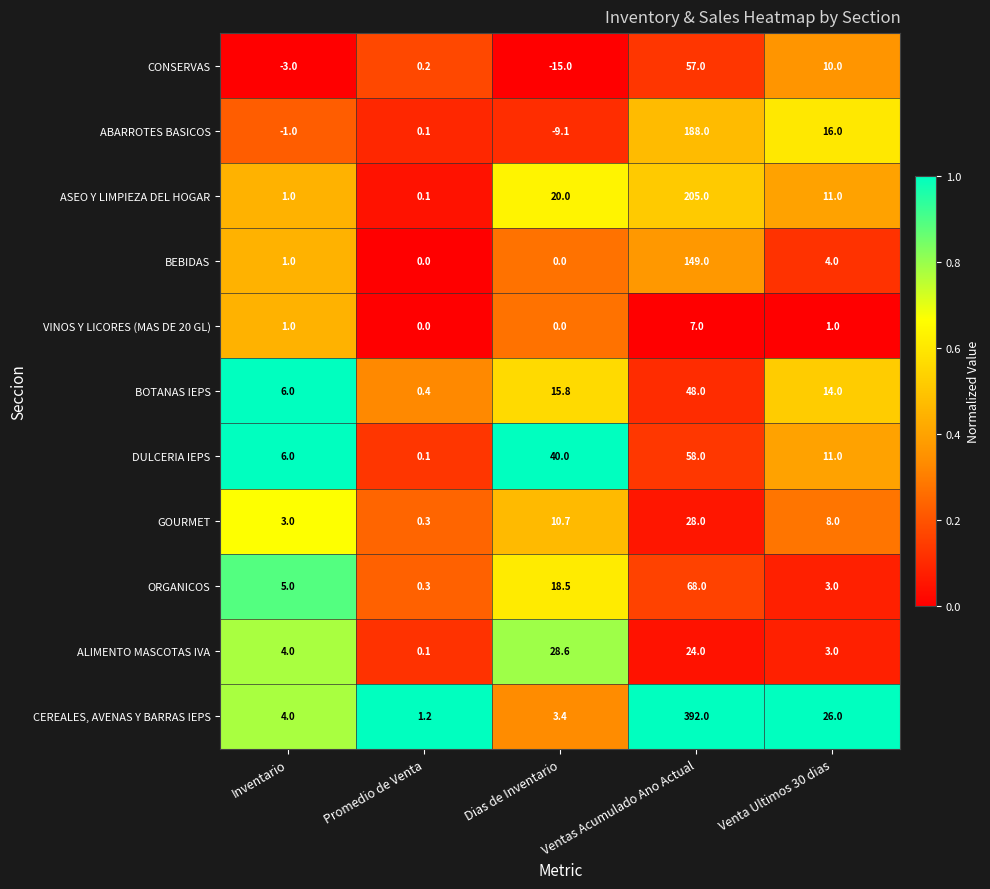

Rank the series by their maximum value, from highest to lowest.

CEREALES, AVENAS Y BARRAS IEPS, ASEO Y LIMPIEZA DEL HOGAR, ABARROTES BASICOS, BEBIDAS, ORGANICOS, DULCERIA IEPS, CONSERVAS, BOTANAS IEPS, ALIMENTO MASCOTAS IVA, GOURMET, VINOS Y LICORES (MAS DE 20 GL)